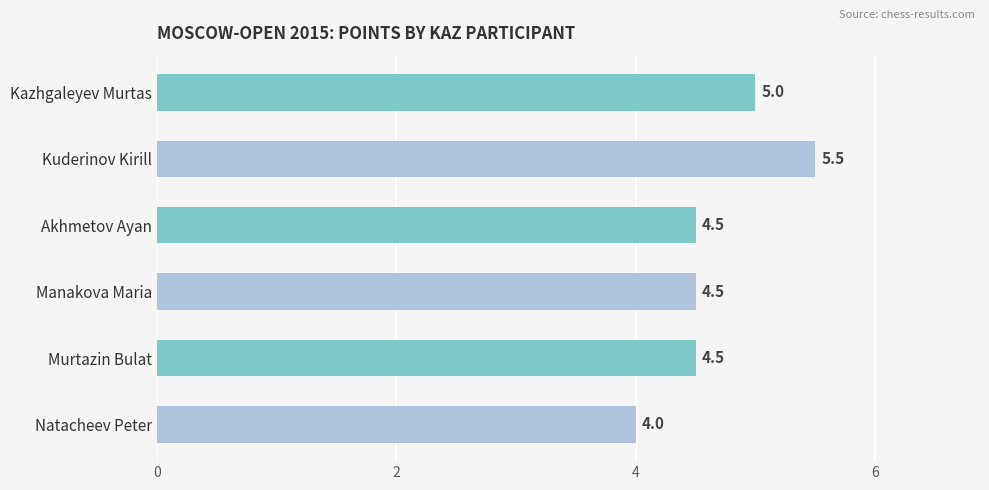

What position from the bottom is Murtazin Bulat?

2